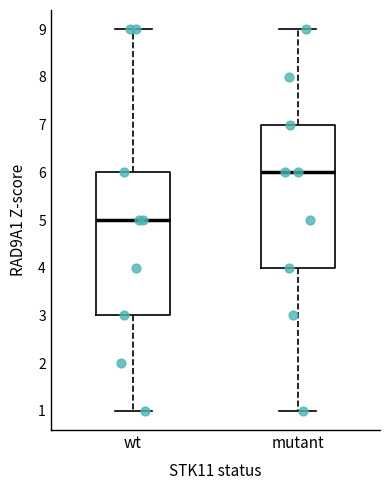

Which box has the lowest median line?

wt